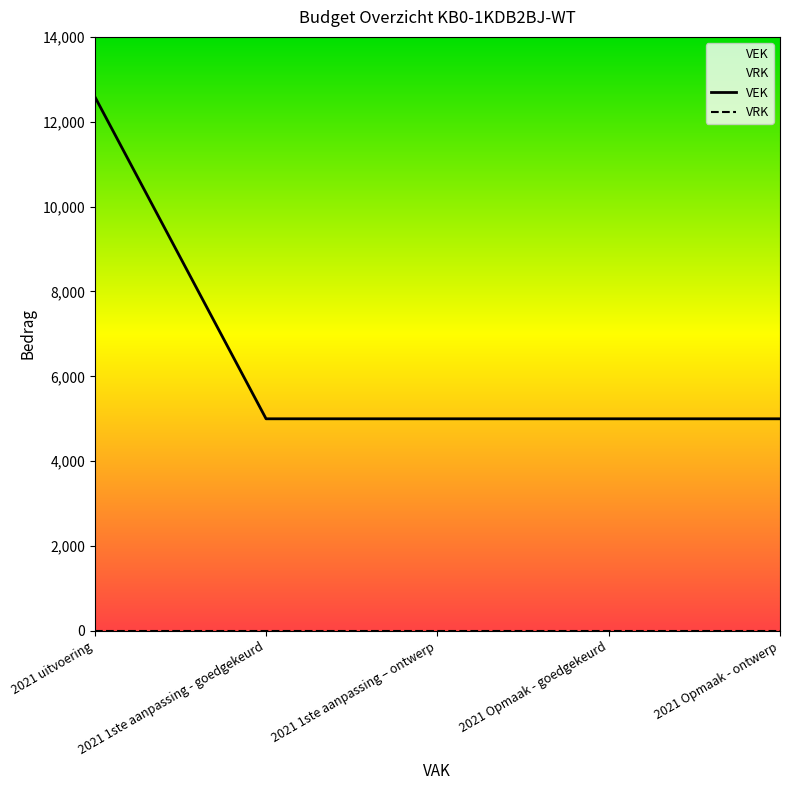

What is the label of the 2nd point from the right?

2021 Opmaak - goedgekeurd